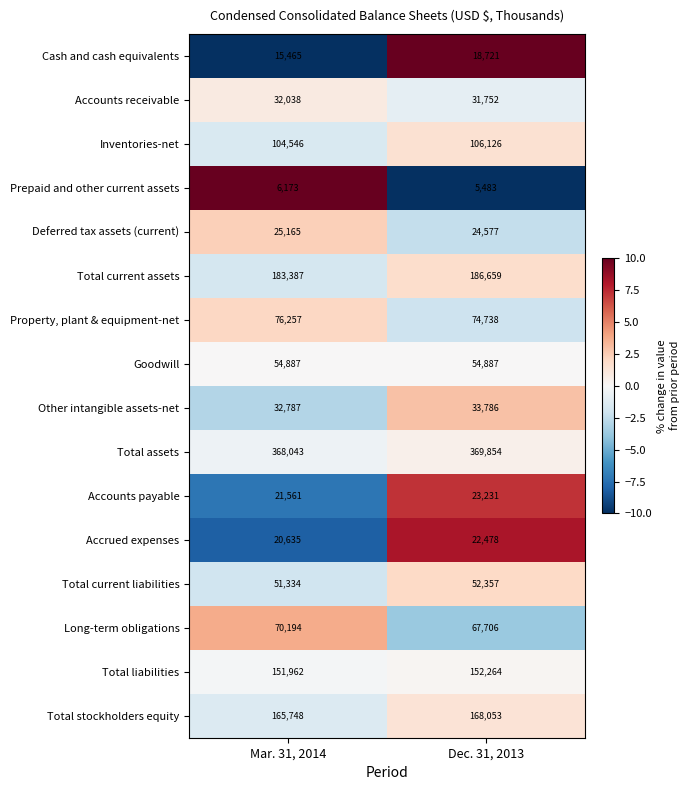

Which series has the largest total across all categories?

Total assets